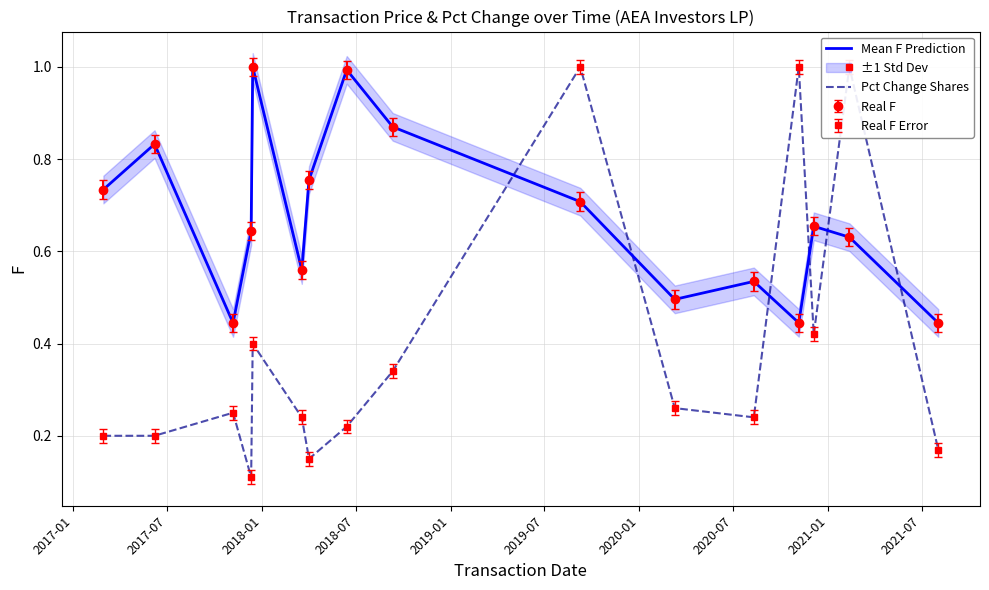

What is the difference between the maximum and minimum values in the Pct Change Shares series?

0.9